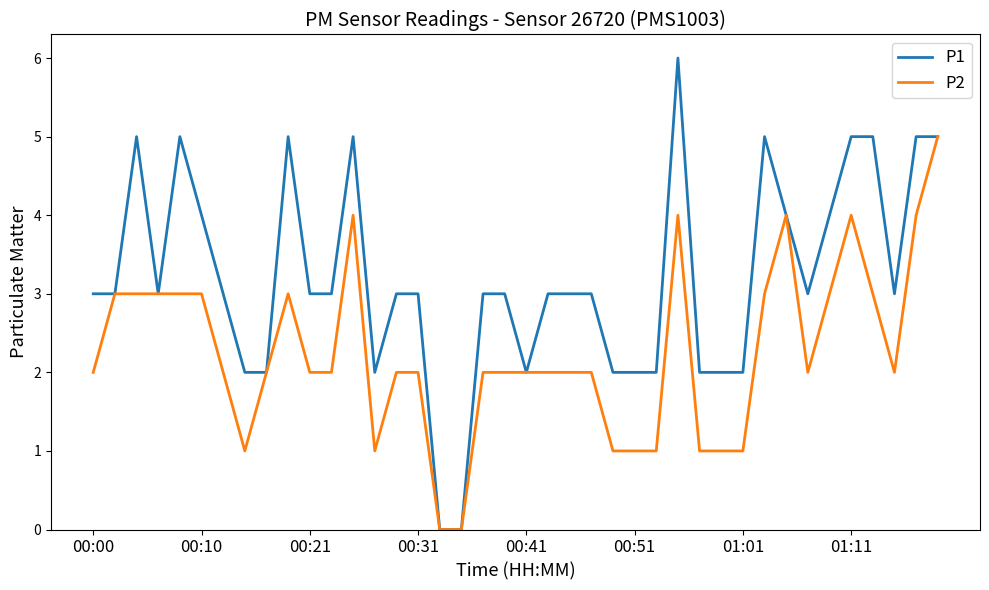

Which series has the widest spread of values?

P1